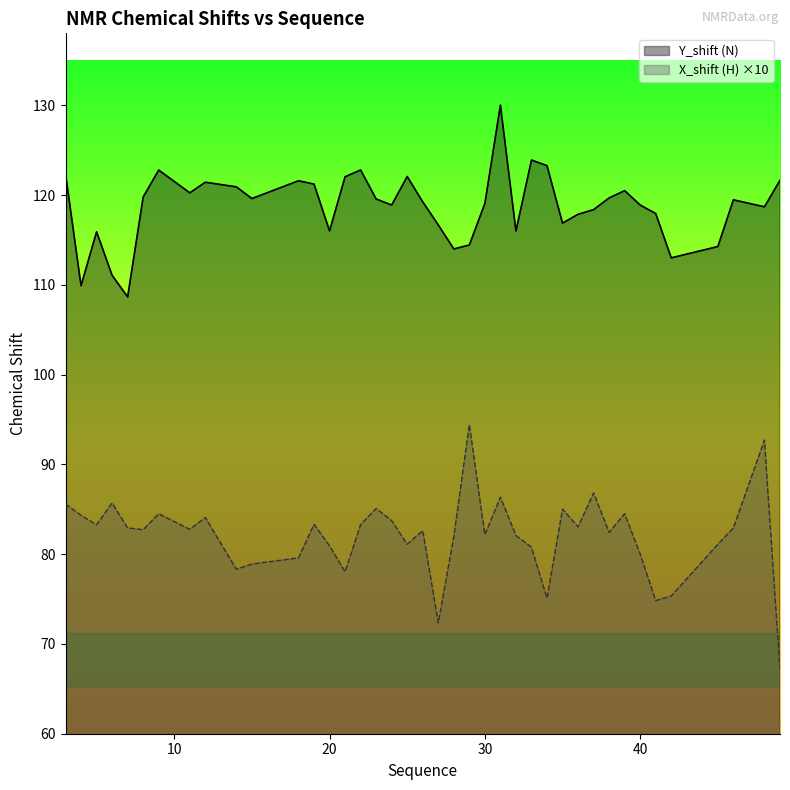

The X_shift (H) series shows 28.0 at 46. True or false?

False